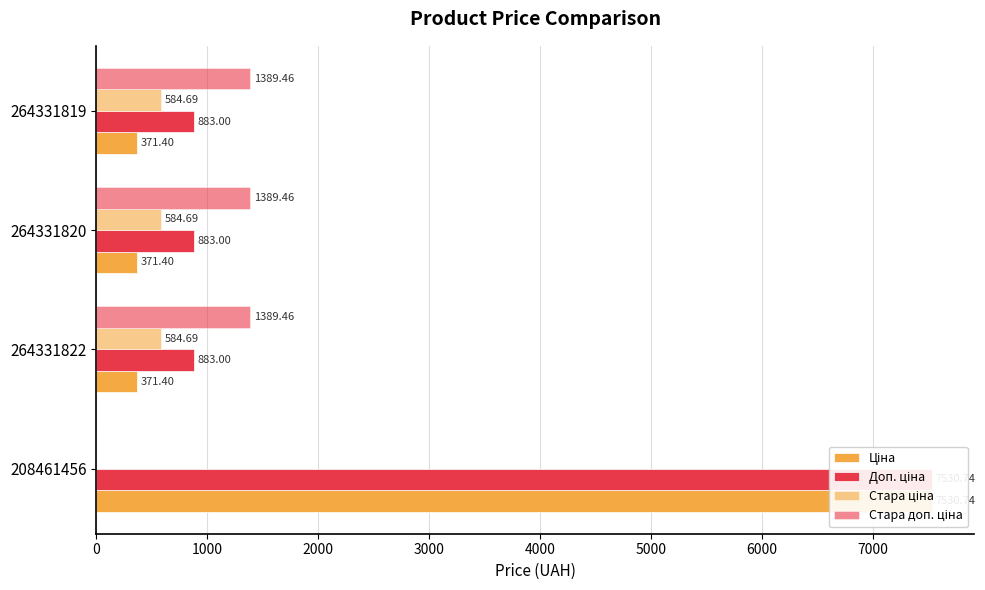

Which series has the largest total across all categories?

Доп. ціна